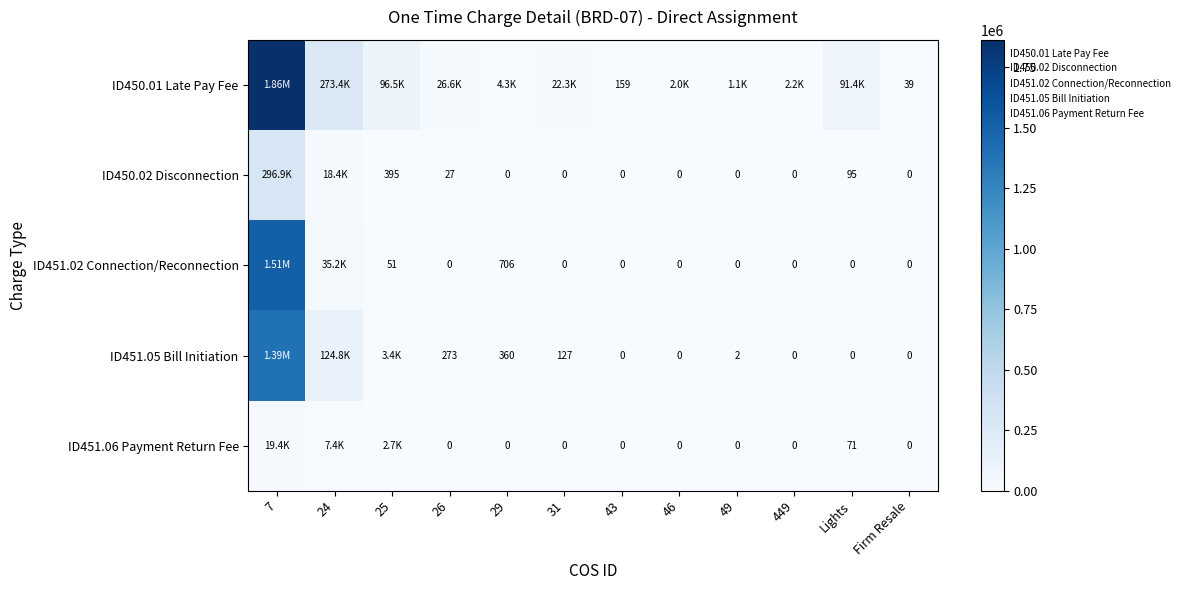

At which category is the sum across all series the highest?

7